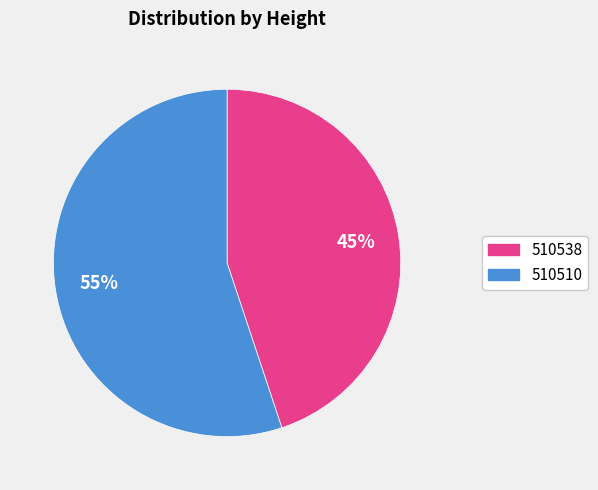

Rank the categories by value from highest to lowest.

510510, 510538